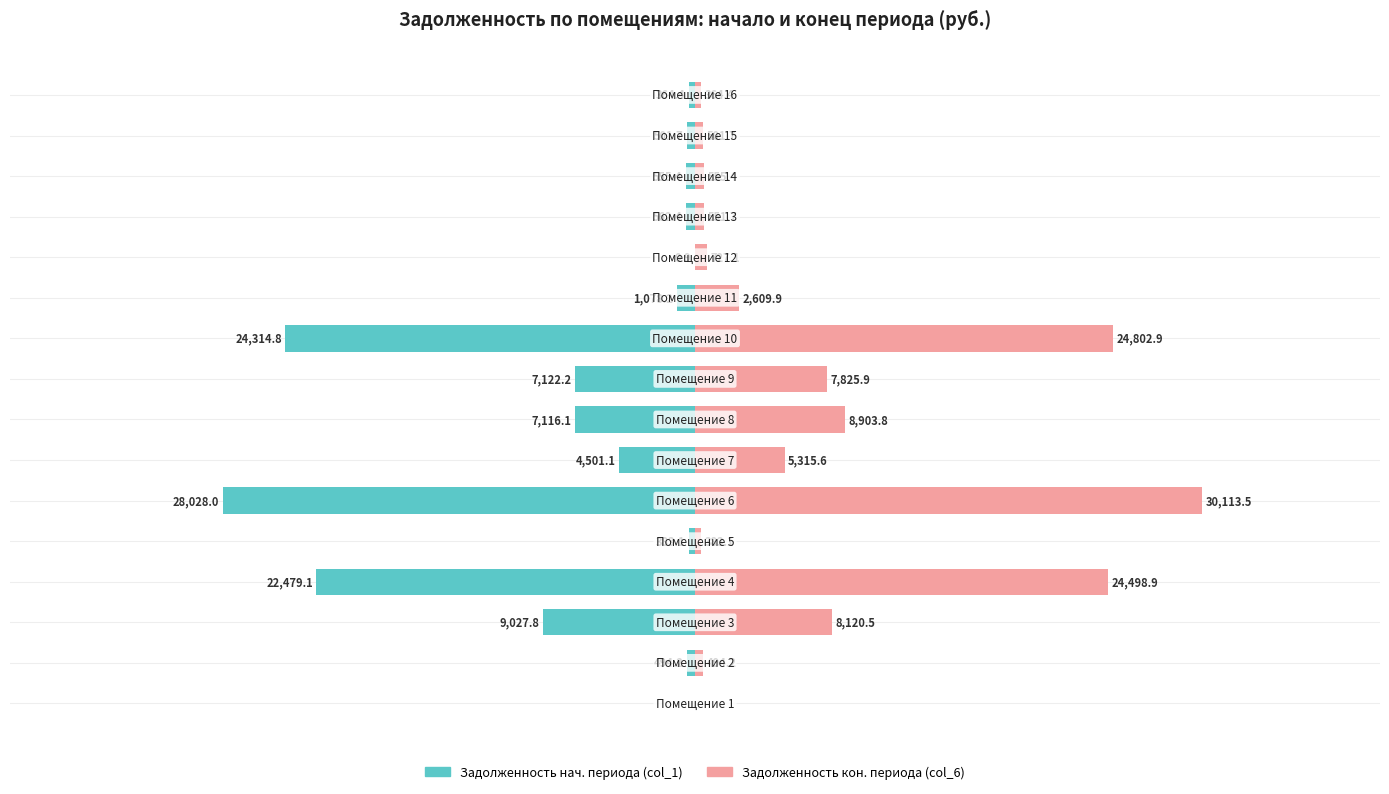

How many groups of bars are there?

16